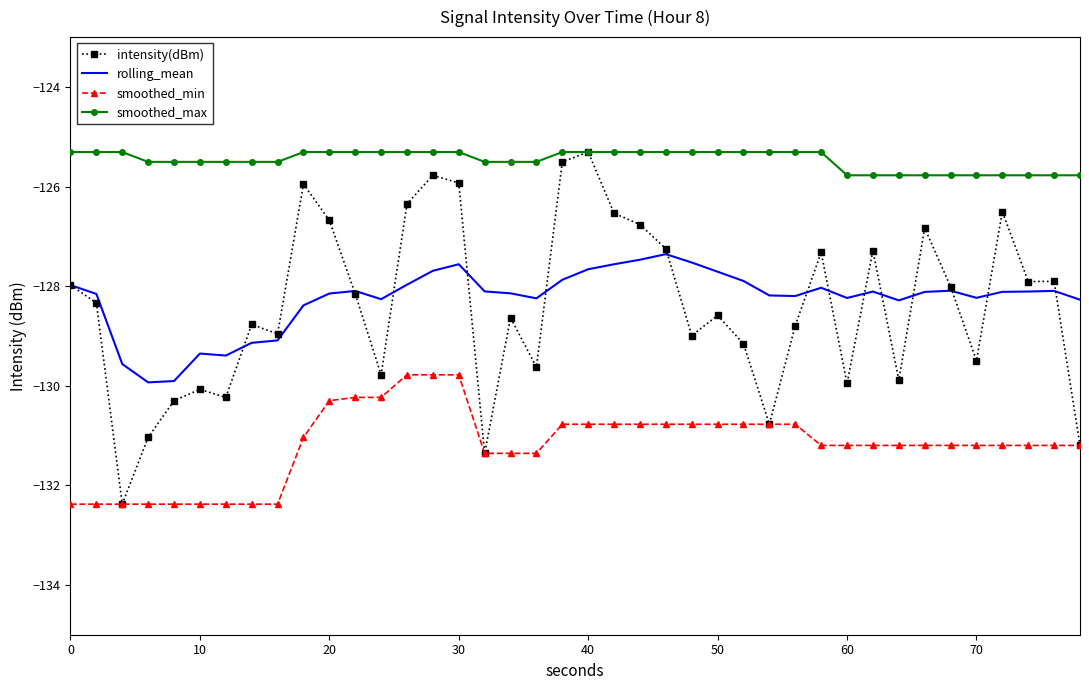

Which series has the widest spread of values?

intensity(dBm)